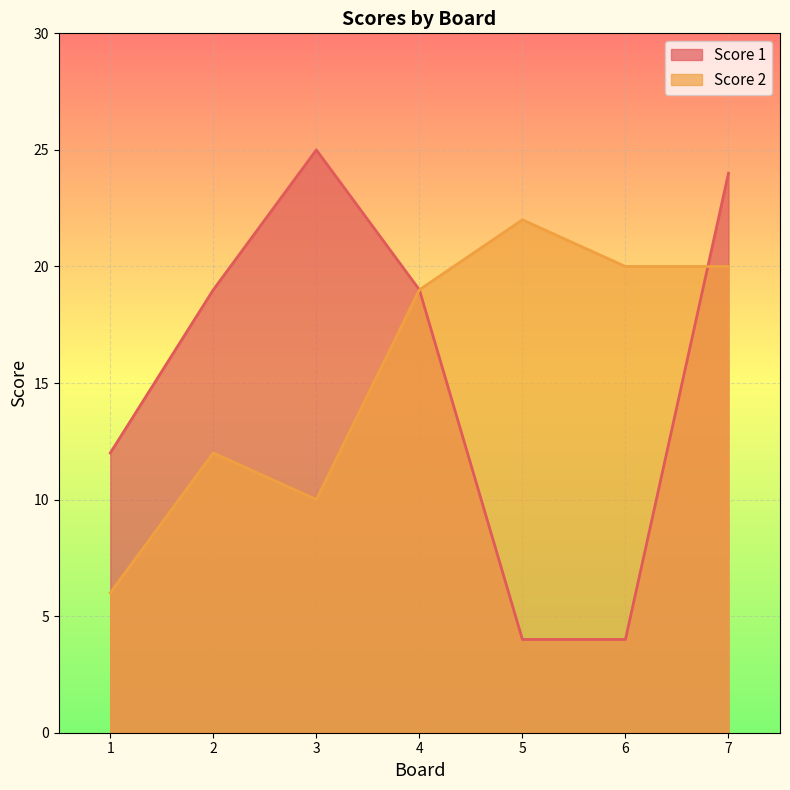

At which label does Score 1 reach its minimum?

5